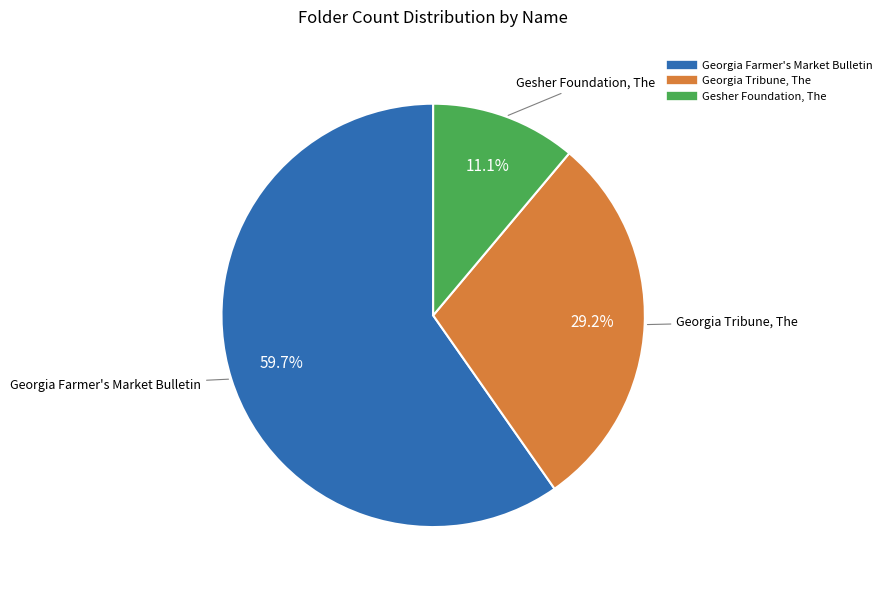

To the nearest percent, what percentage of the pie is Georgia Farmer's Market Bulletin?

60%